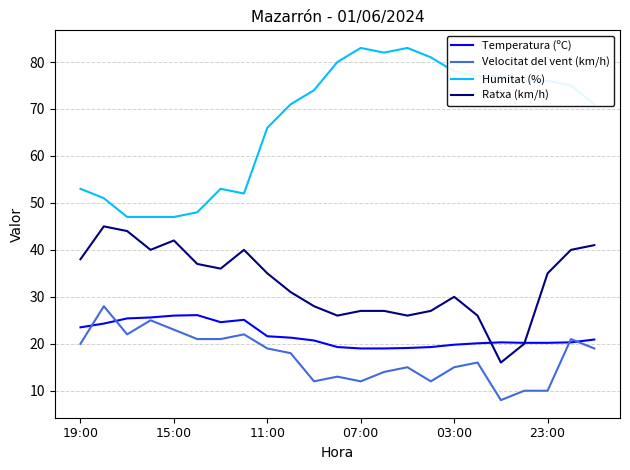

What is the smallest value displayed?

8.0